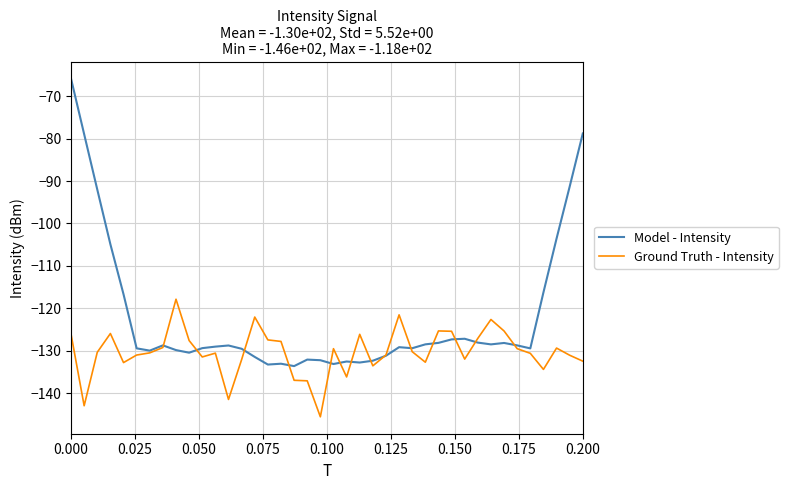

What are all the series names shown in the legend?

Model - Intensity, Ground Truth - Intensity